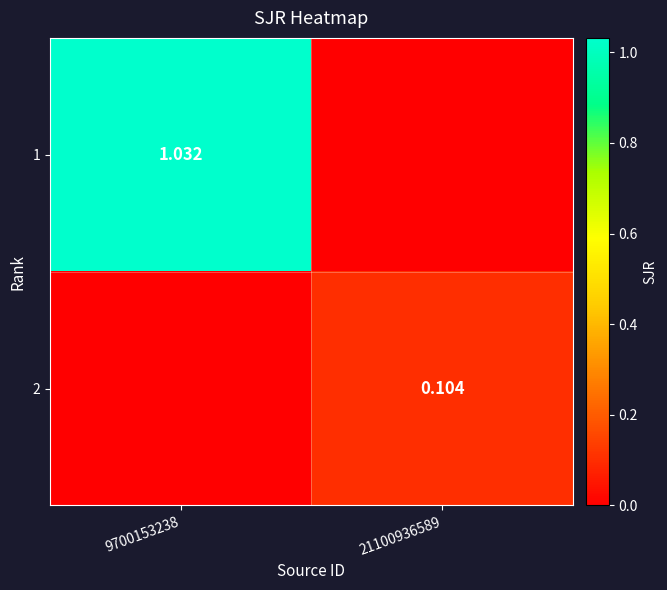

What is the sum of all 2 values?

0.1